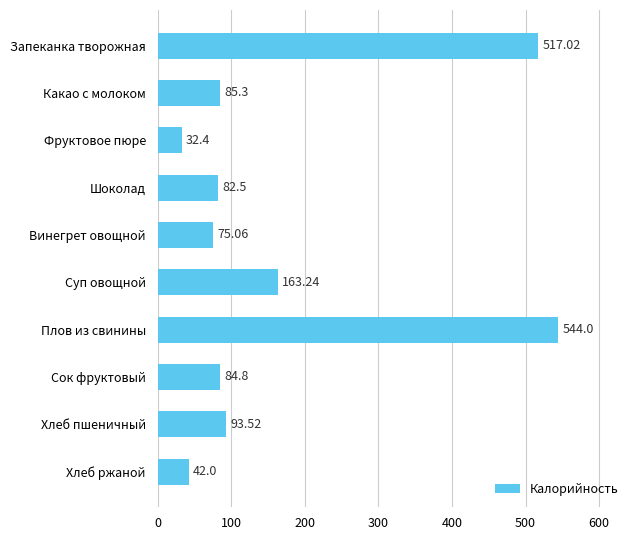

What is the label of the 5th bar from the bottom?

Суп овощной